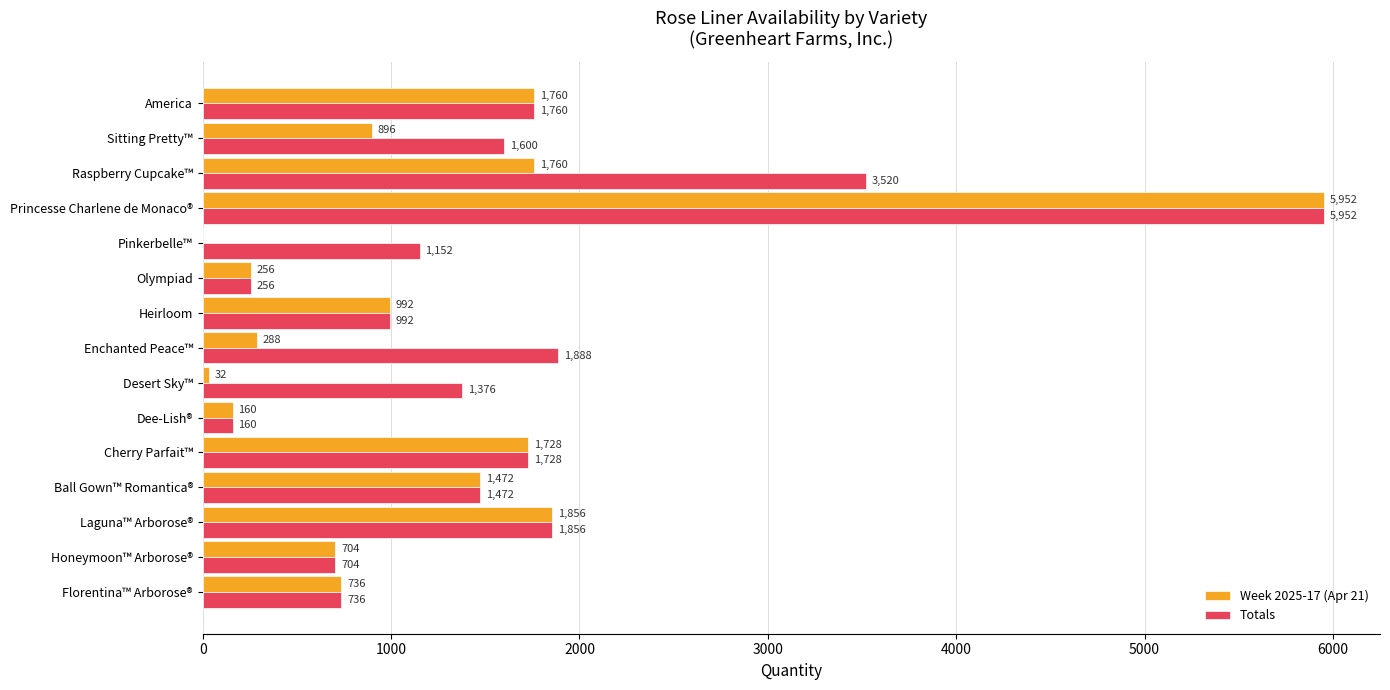

Is it true that Totals equals 423 at Florentina™ Arborose®?

False